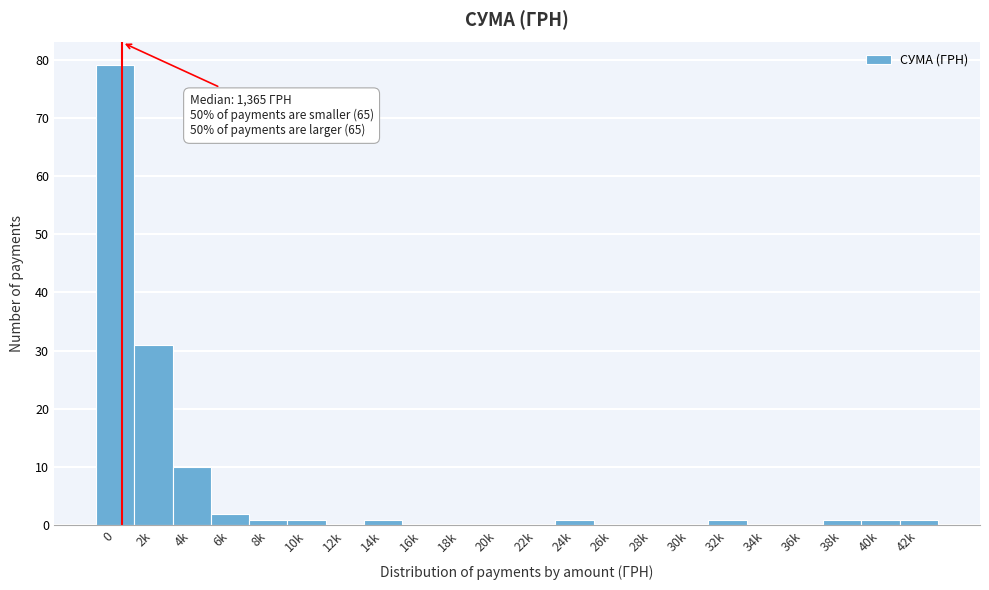

Reading left to right, transcribe all the data shown in this chart.

0=79	2k=31	4k=10	6k=2	8k=1	10k=1	12k=0	14k=1	16k=0	18k=0	20k=0	22k=0	24k=1	26k=0	28k=0	30k=0	32k=1	34k=0	36k=0	38k=1	40k=1	42k=1